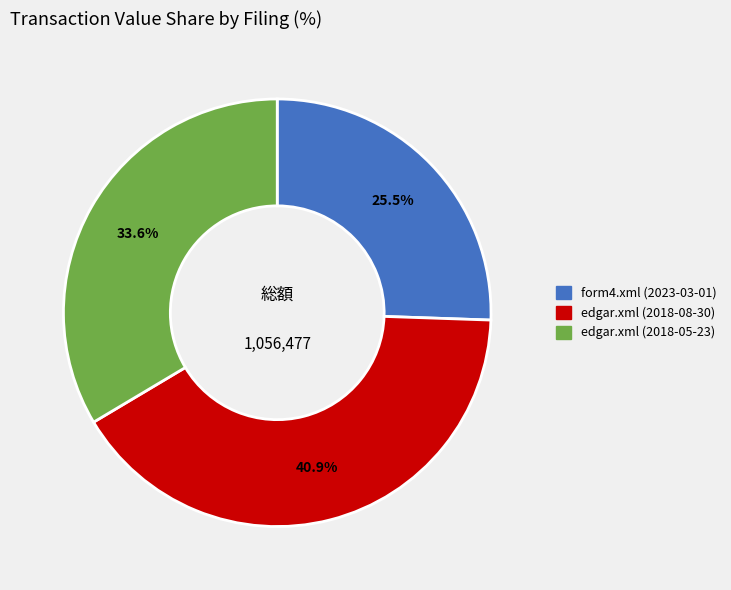

Which slice is the smallest?

form4.xml (2023-03-01)